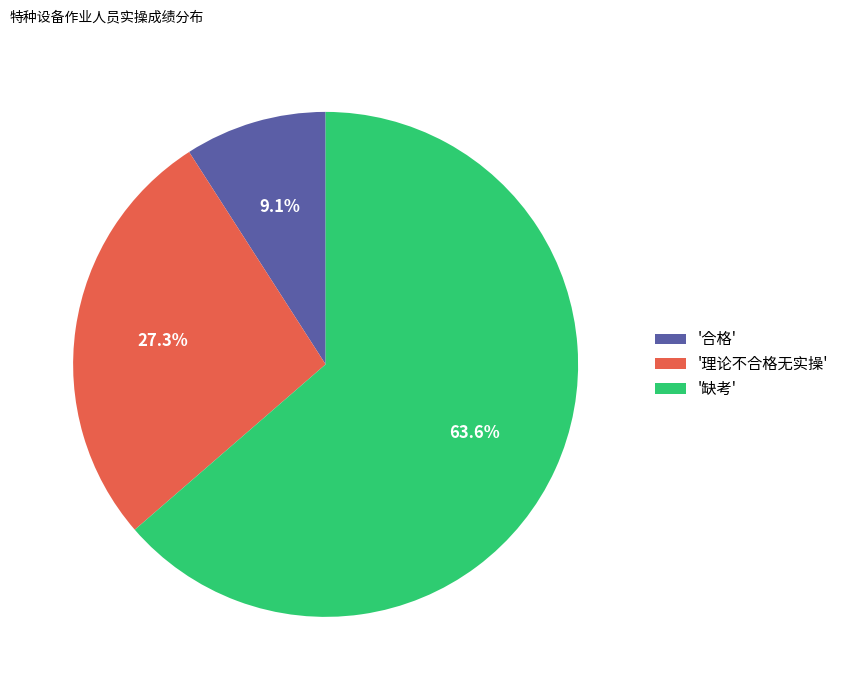

Is there any slice that represents more than half of the pie?

Yes